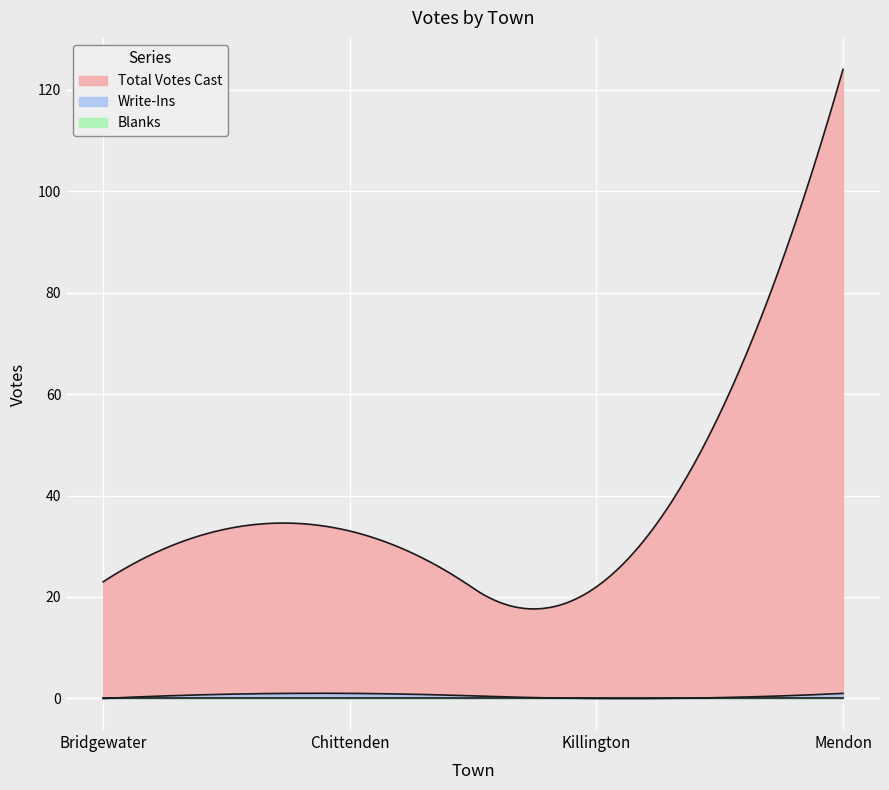

What is the maximum value shown in the chart?

124.0